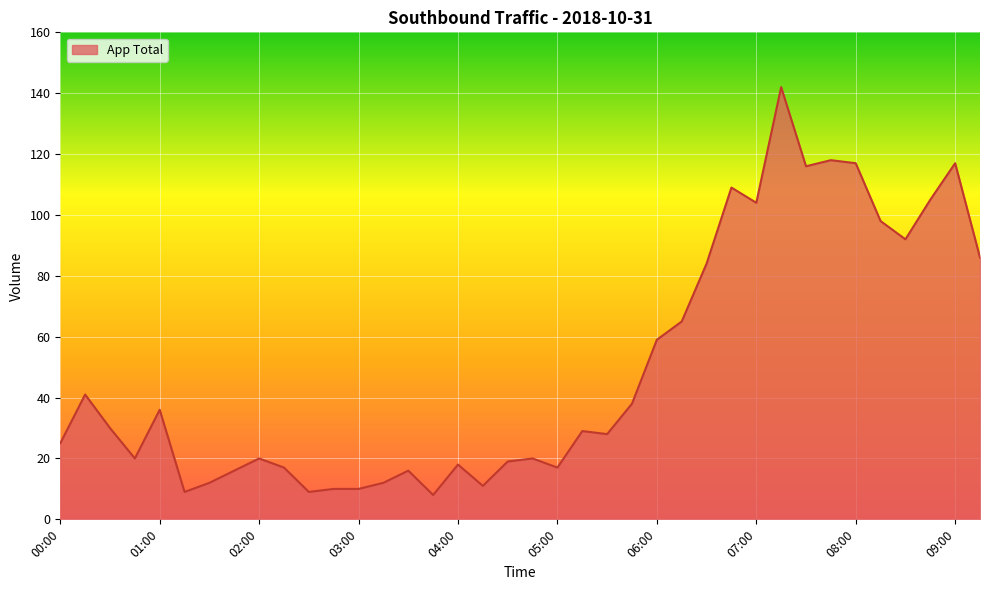

What is the difference between the maximum and minimum values?

134